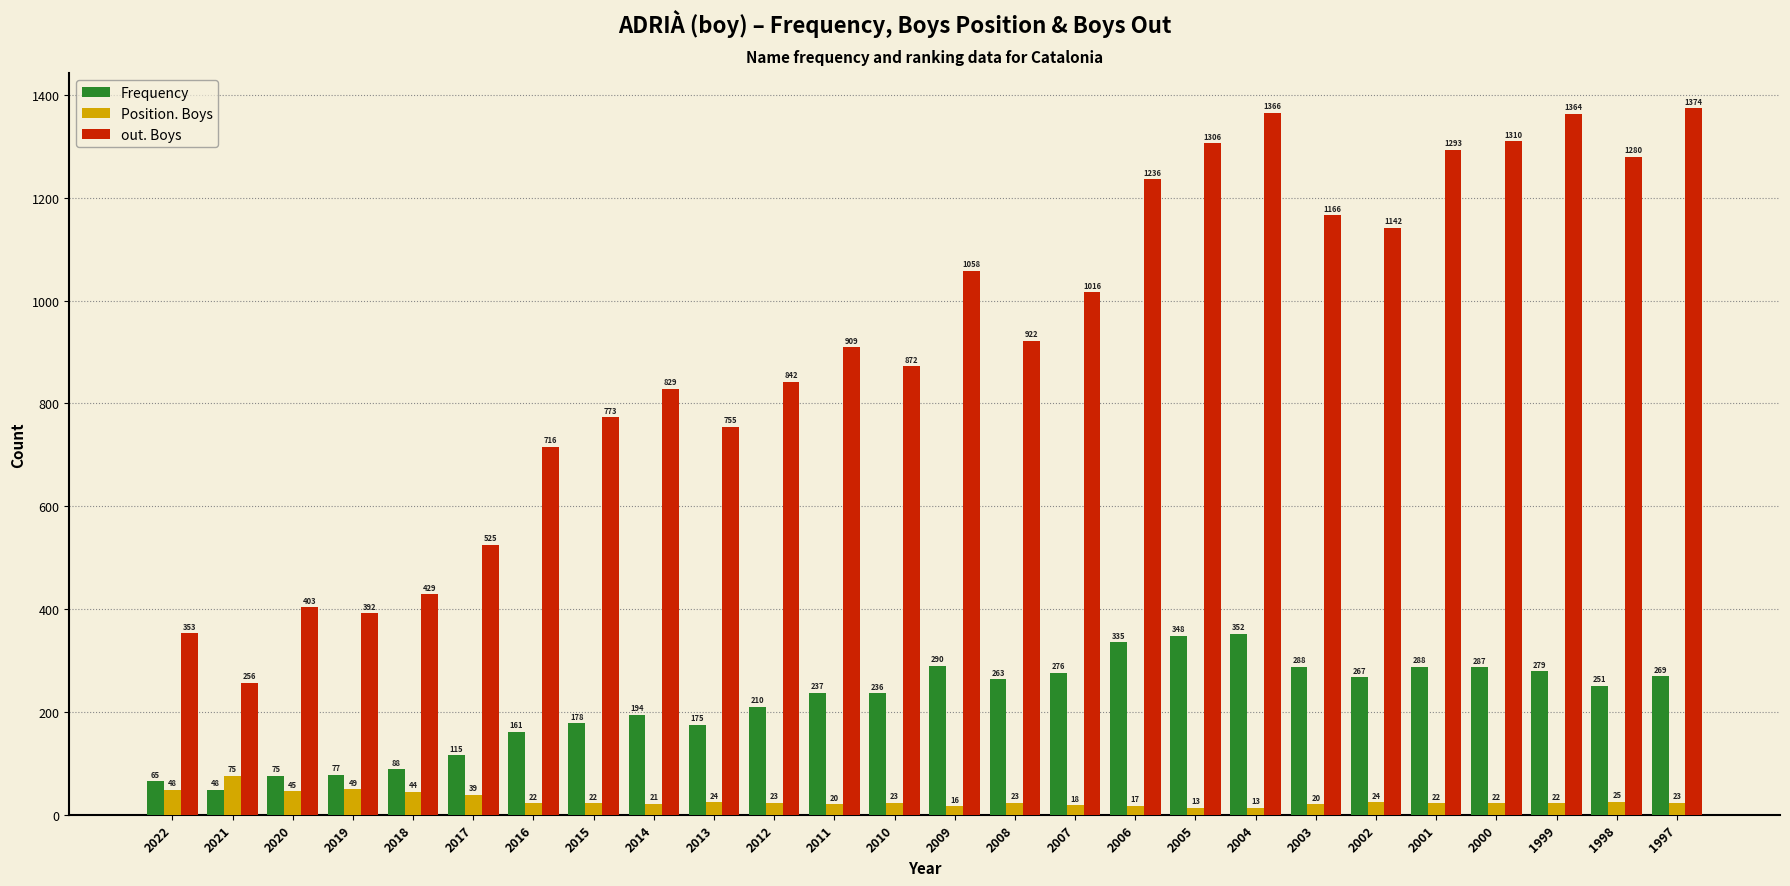

Is the value of Position. Boys at 2008 greater than the value of out. Boys at 2000?

No